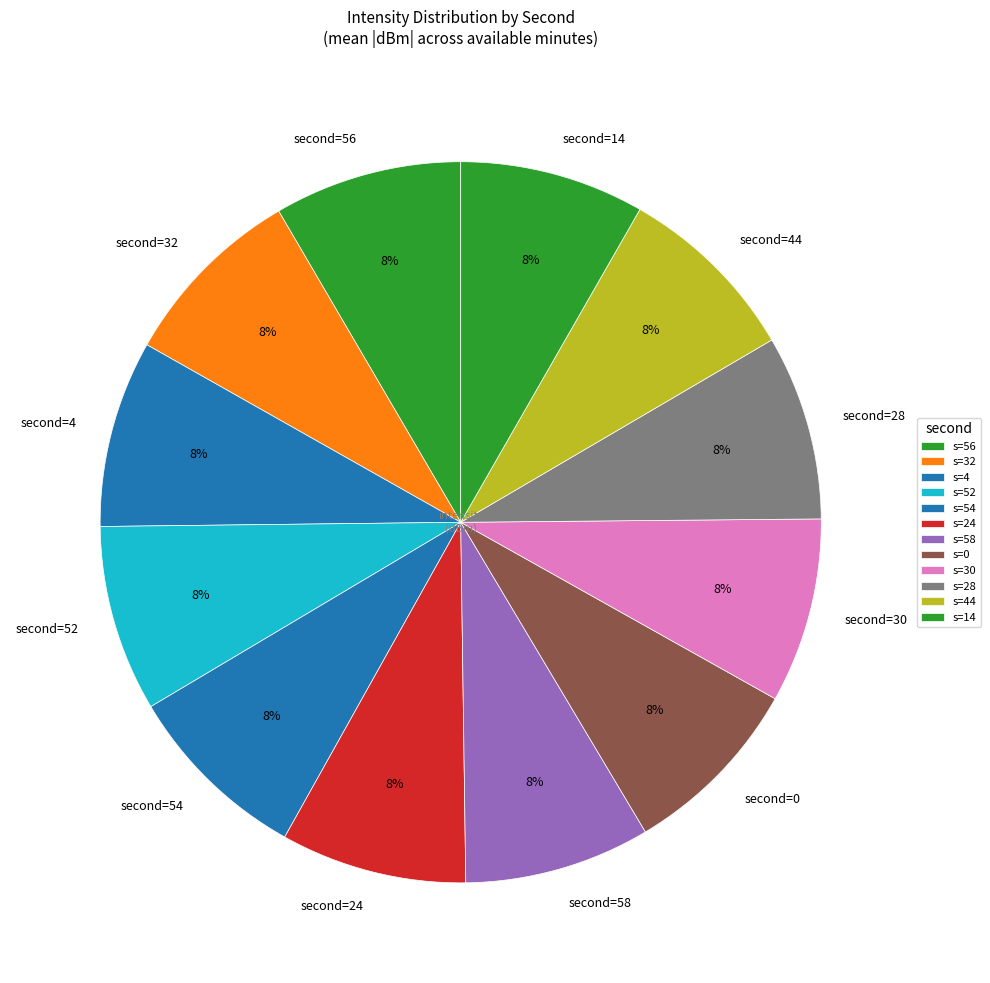

To the nearest percent, what is the average slice percentage?

8%